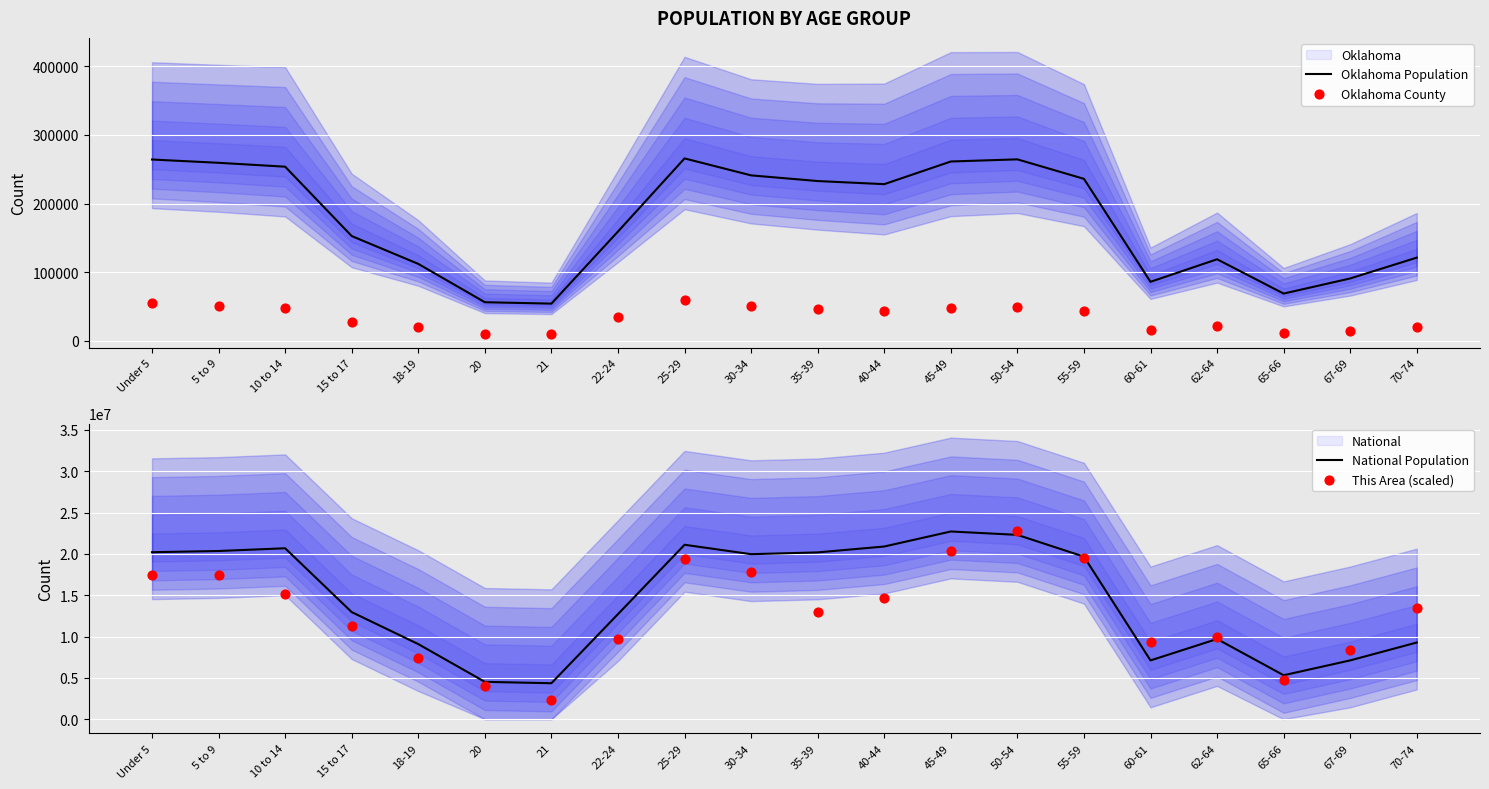

Is the value of National Population at 20 greater than the value of Oklahoma Population at 62-64?

Yes